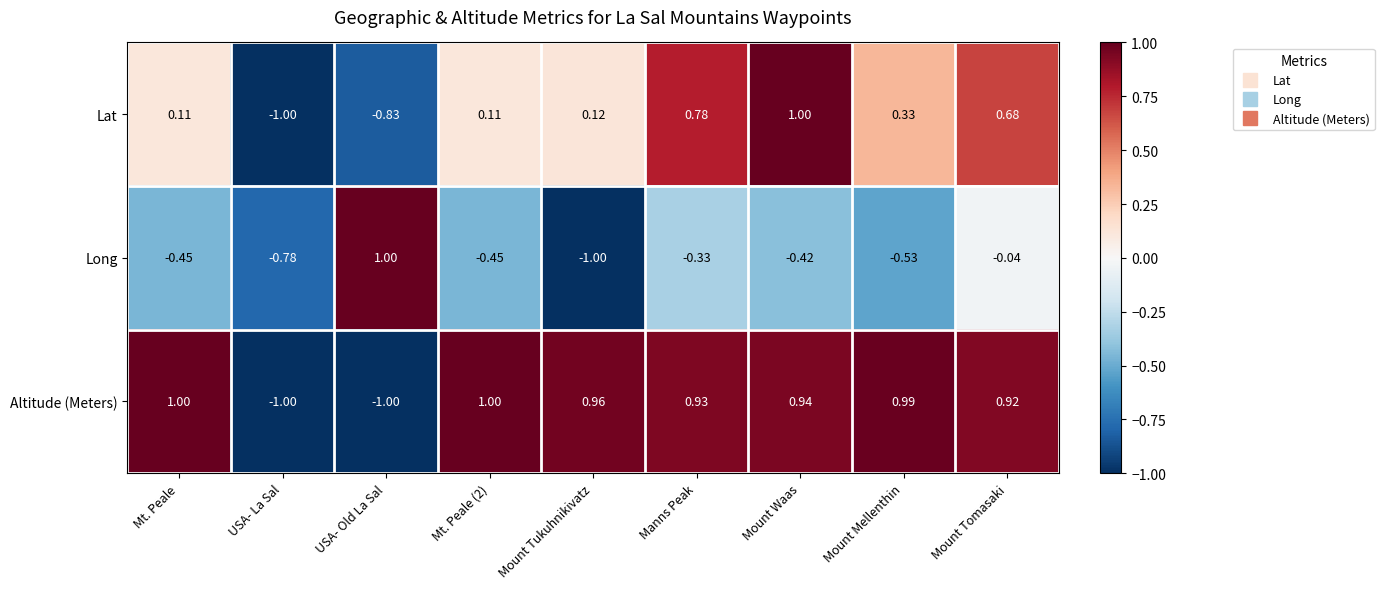

At which label does Long reach its peak?

USA- Old La Sal